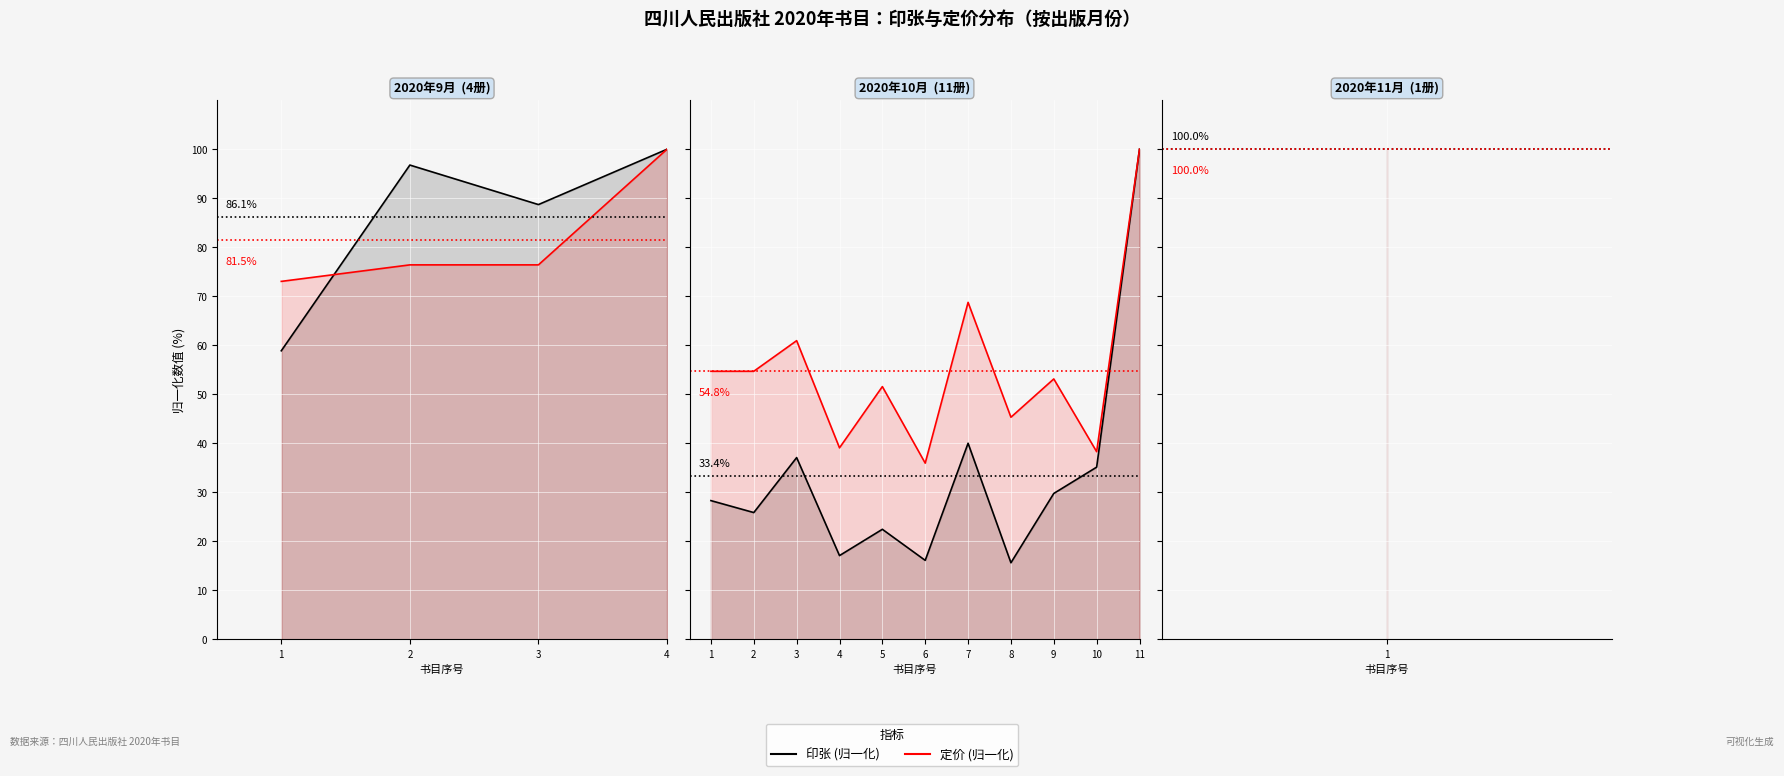

How many lines are shown in the chart?

2